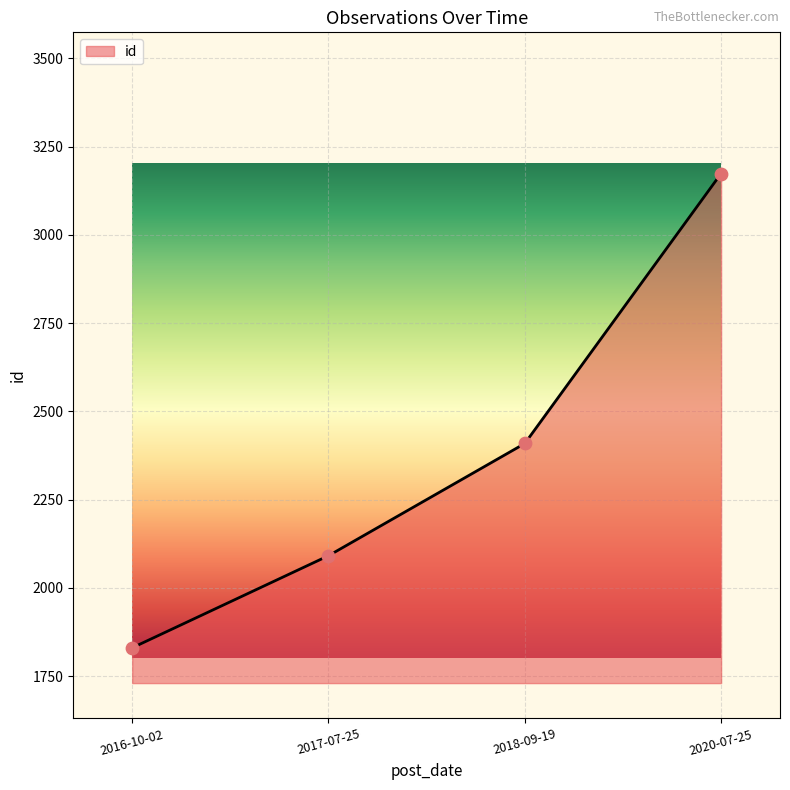

What is the ratio of the value at 2017-07-25 to the value at 2020-07-25?

0.7